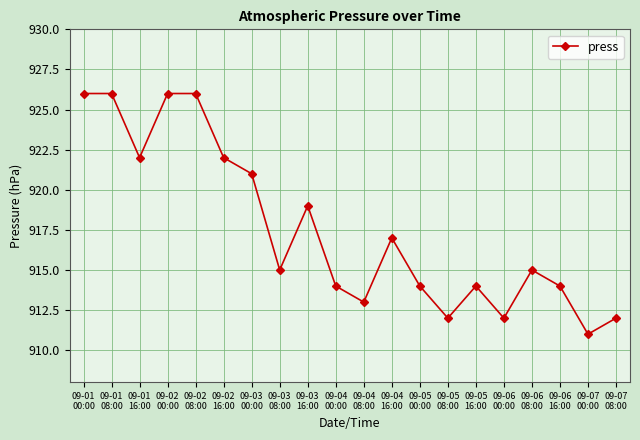

Which has a higher value, 09-03
08:00 or 09-04
00:00?

09-03
08:00